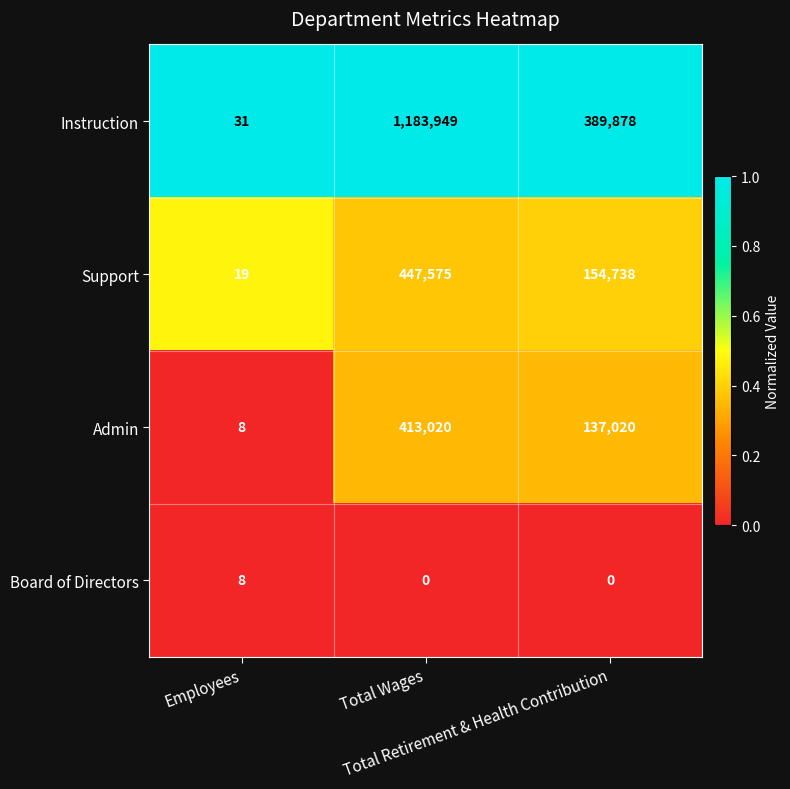

At Total Retirement & Health Contribution, list the series in order from smallest to largest.

Board of Directors, Admin, Support, Instruction